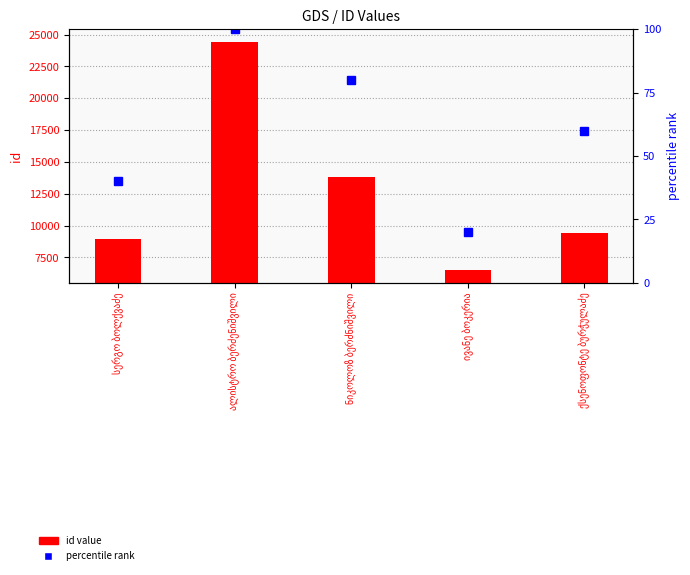

What is the value of the percentile rank bar at the 5th from the left?

60